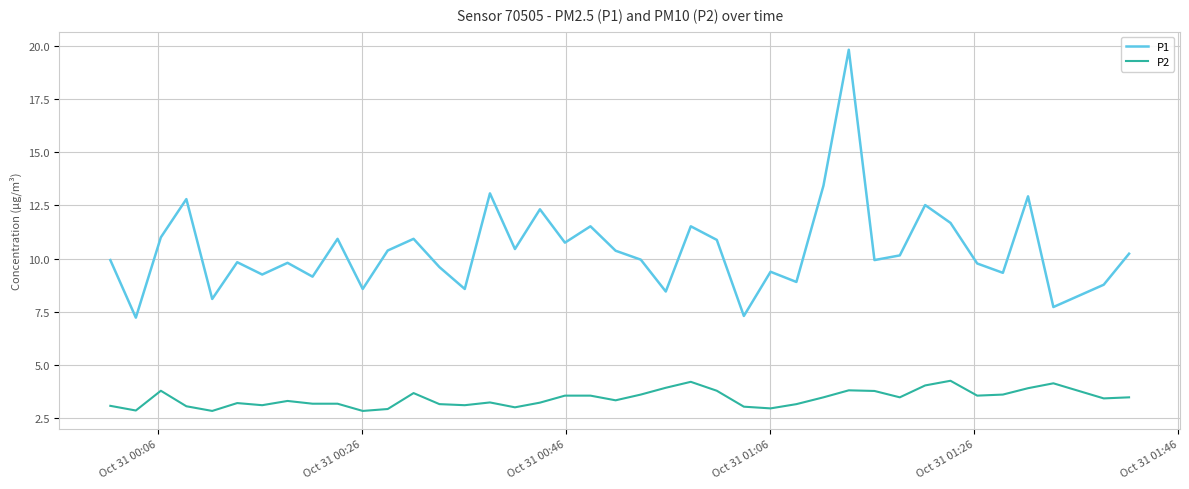

Which series has the widest spread of values?

P1